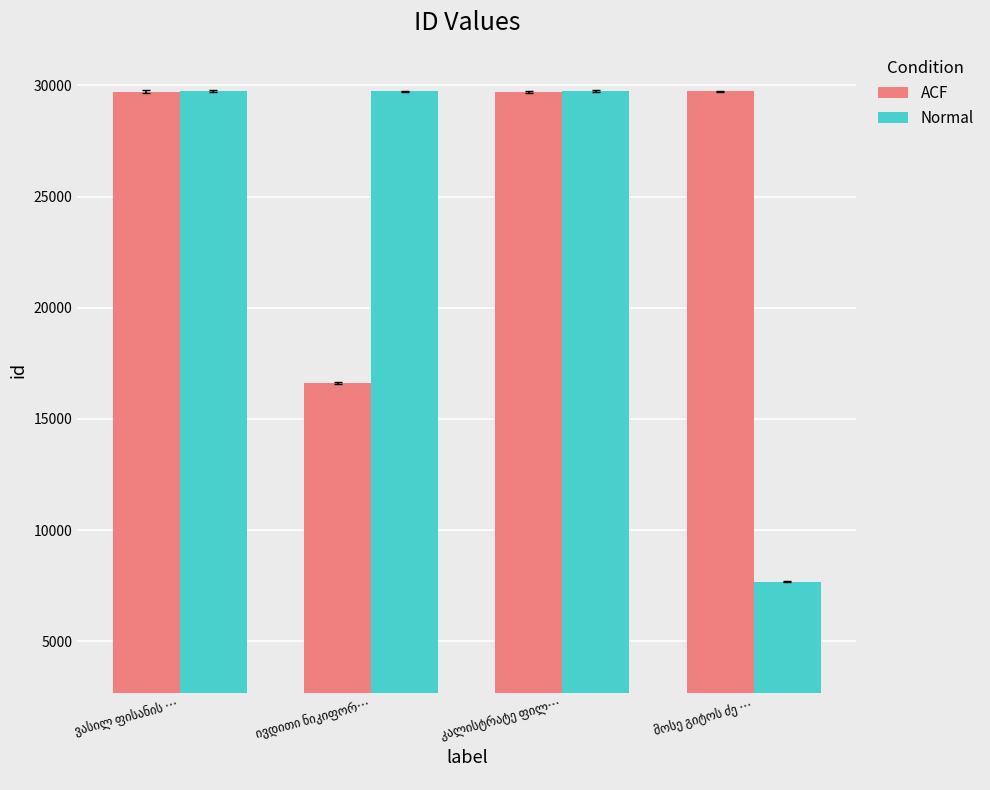

What is the lowest value of the ACF series?

16609